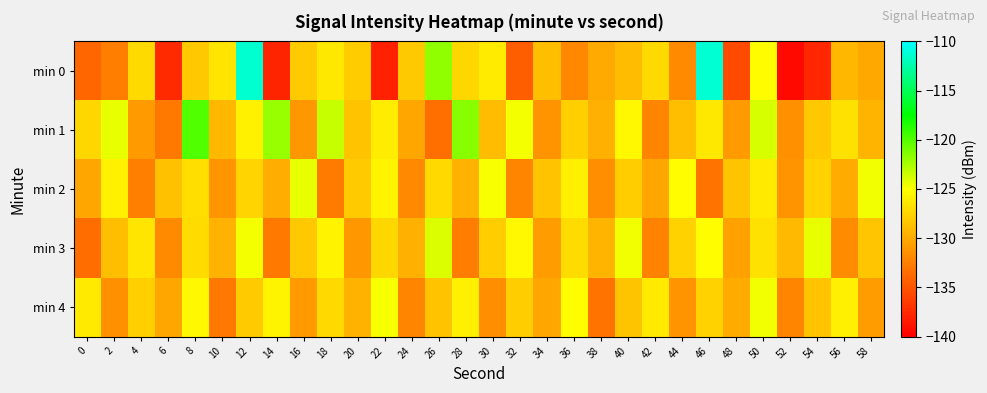

List the series in order of their peak value, highest first.

min 0, min 1, min 3, min 2, min 4